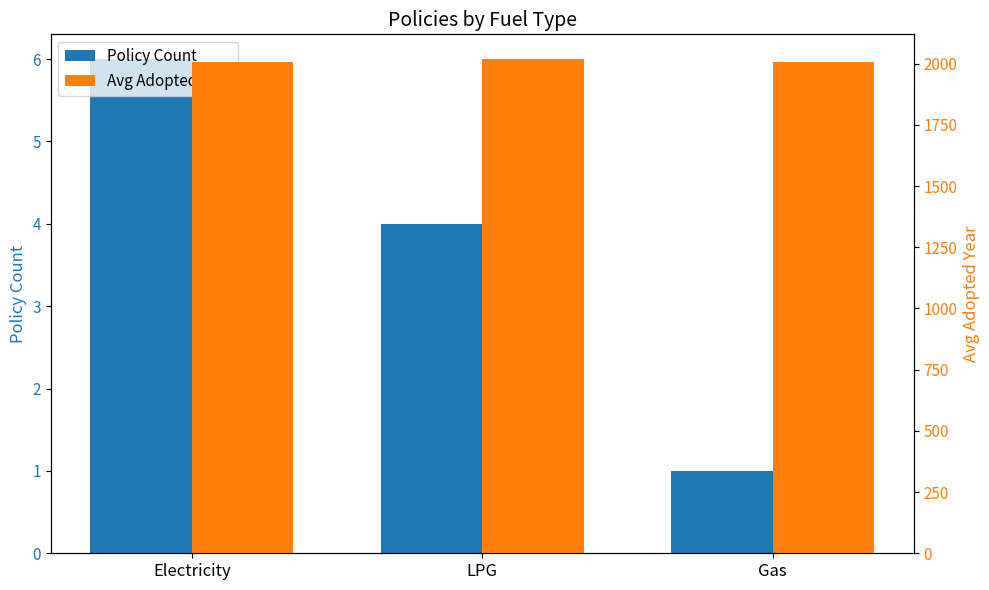

What is the difference between the second highest and minimum values in the Avg Adopted Year series?

3